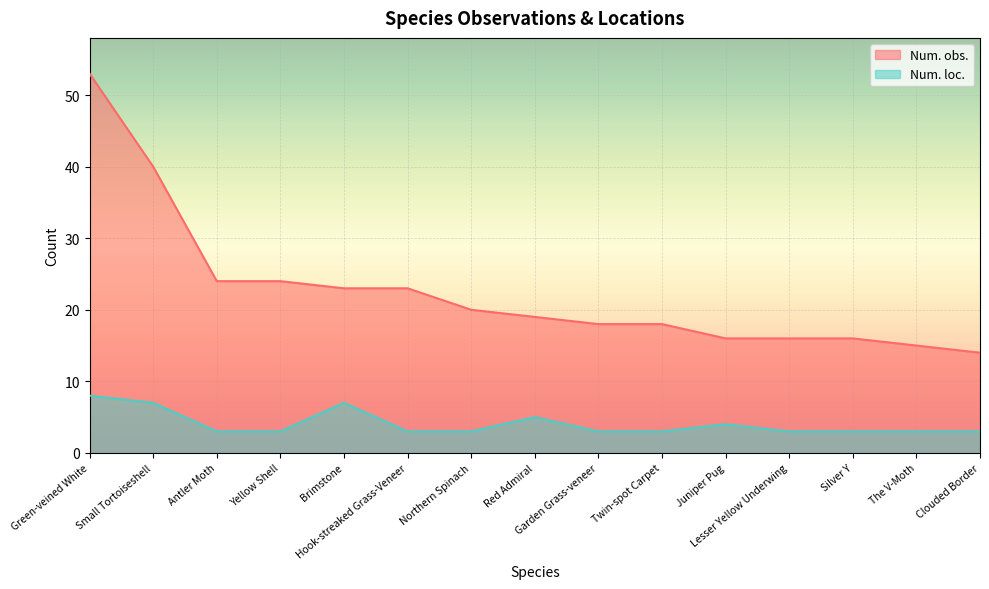

List the labels in order of Num. loc. value, smallest first.

Antler Moth, Yellow Shell, Hook-streaked Grass-Veneer, Northern Spinach, Garden Grass-veneer, Twin-spot Carpet, Lesser Yellow Underwing, Silver Y, The V-Moth, Clouded Border, Juniper Pug, Red Admiral, Small Tortoiseshell, Brimstone, Green-veined White